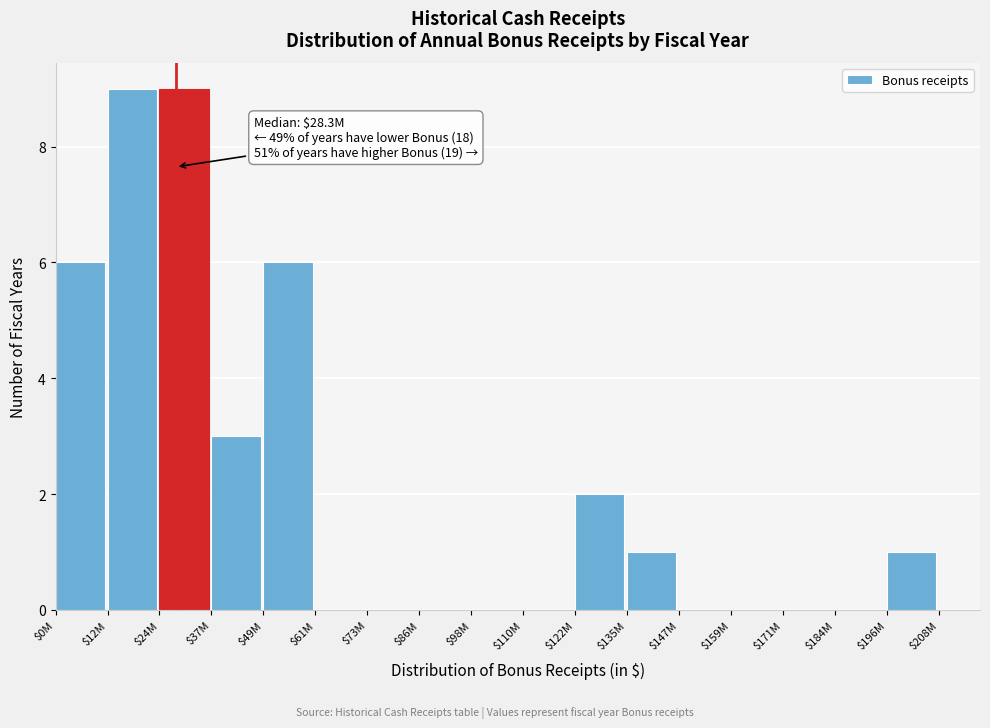

At which label is the value closest to 4?

$37M